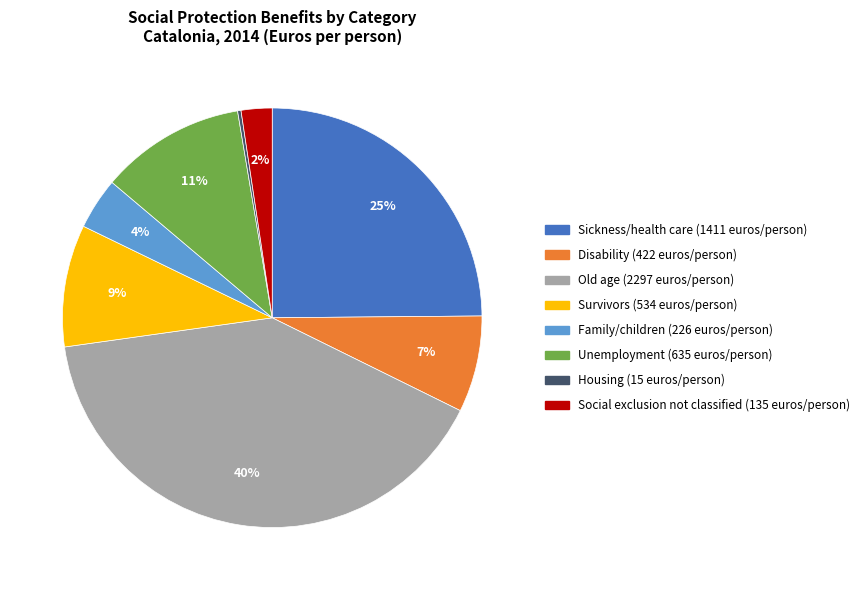

Do Unemployment and Family/children together represent more than half of the pie?

No